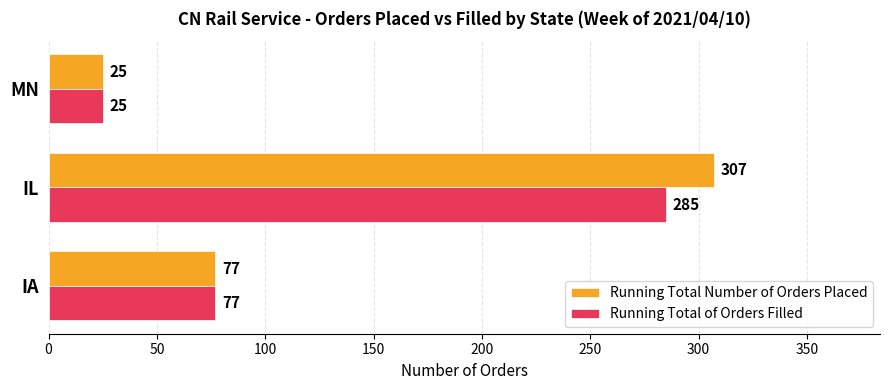

What are all the series names shown in the legend?

Running Total Number of Orders Placed, Running Total of Orders Filled